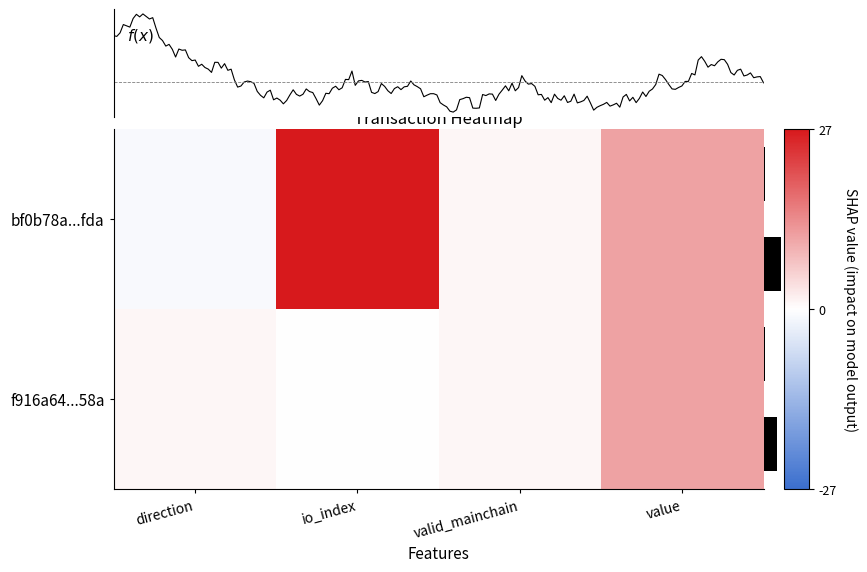

What is the average value of the bf0b78a43c035309bf09fdff5339f155ec97fda series?

9.4